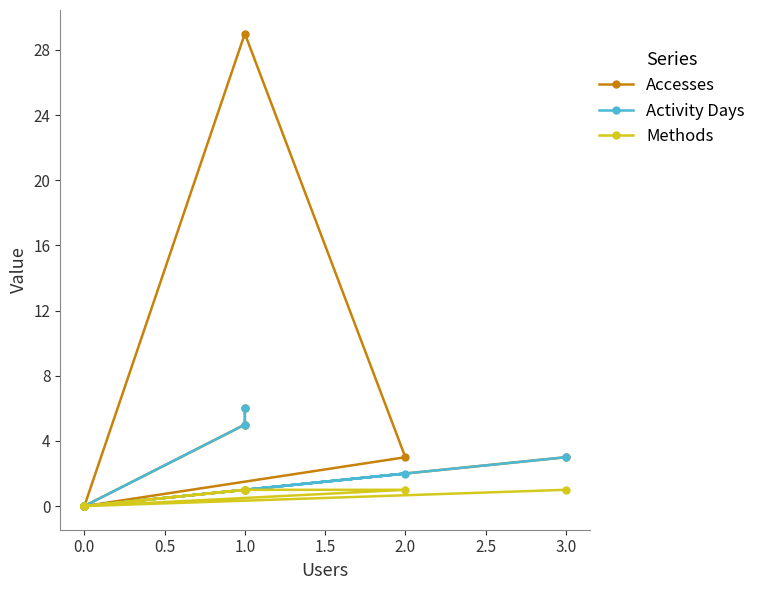

How many data points does each series have?

11